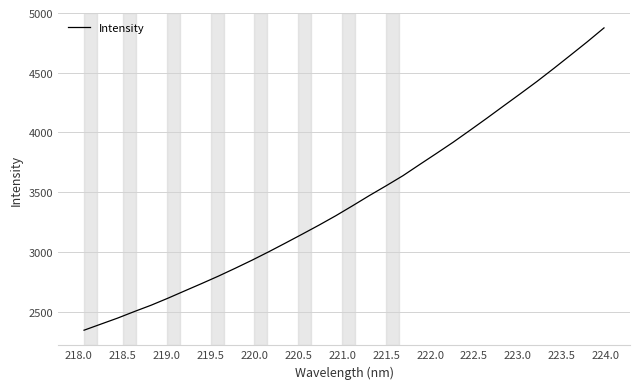

What is the smallest value displayed?

2343.8